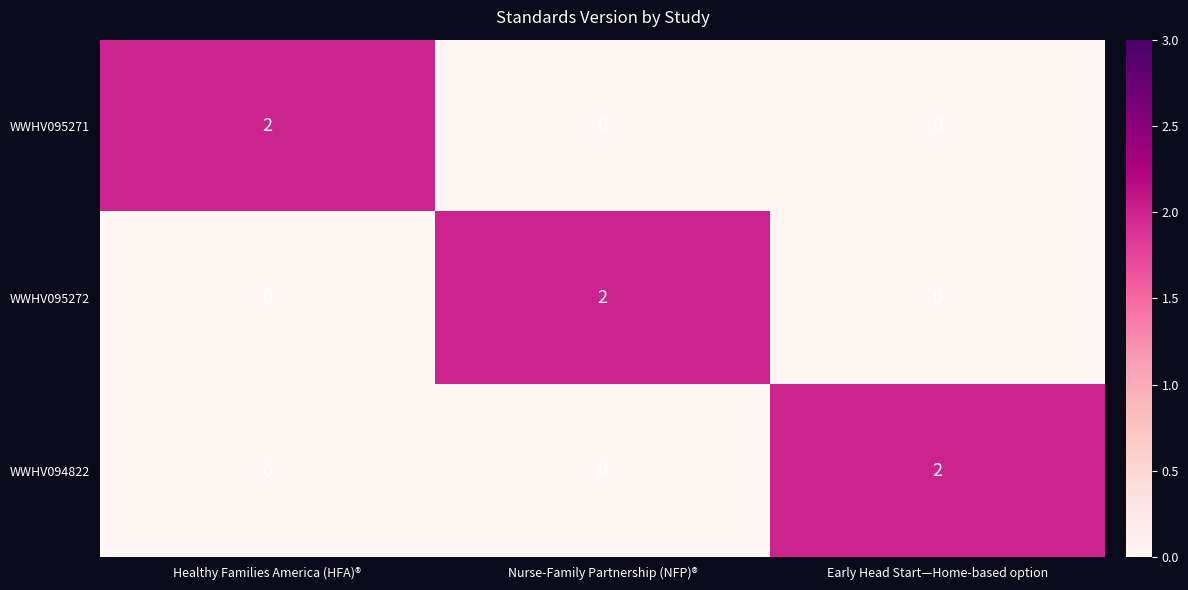

Reading left to right, what are all the values shown in this chart?

WWHV095271: 2	0	0
WWHV095272: 0	2	0
WWHV094822: 0	0	2